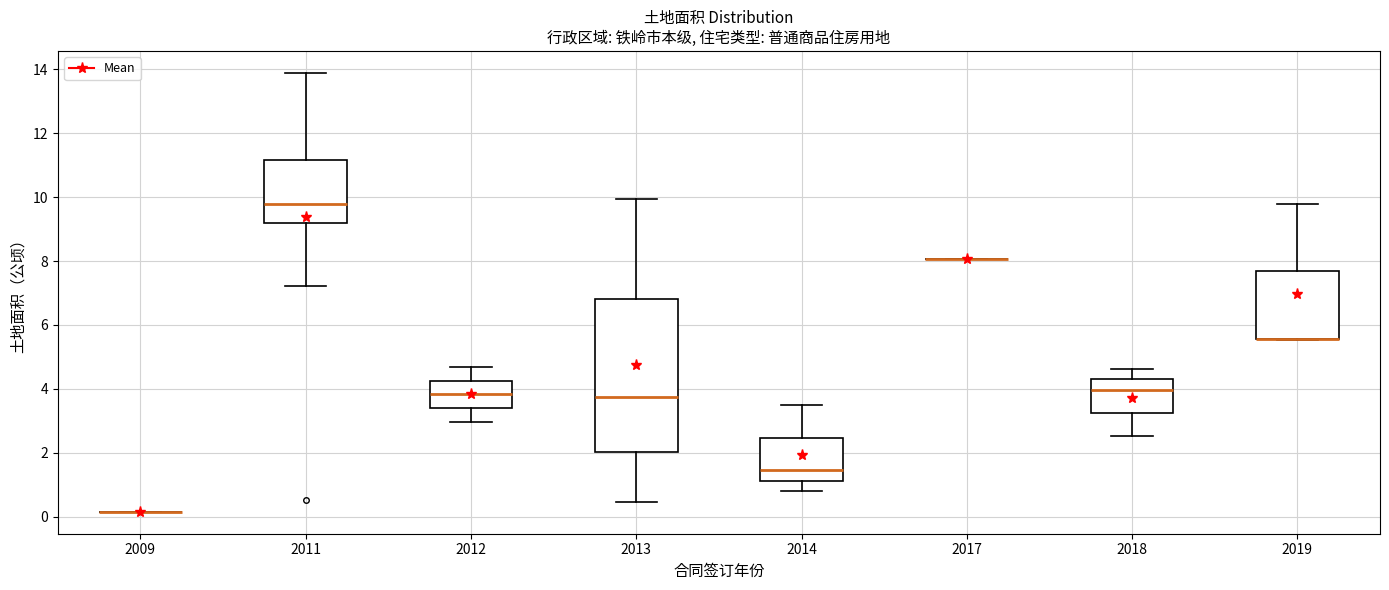

Comparing the boxes themselves (not the whiskers), which one is the tallest?

2013